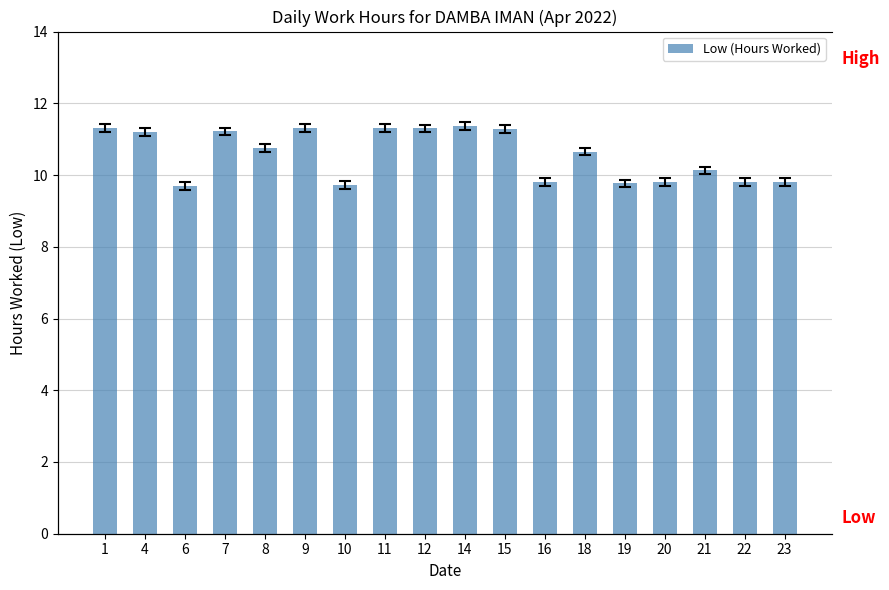

Is it true that the value at 19 is 9.8?

True